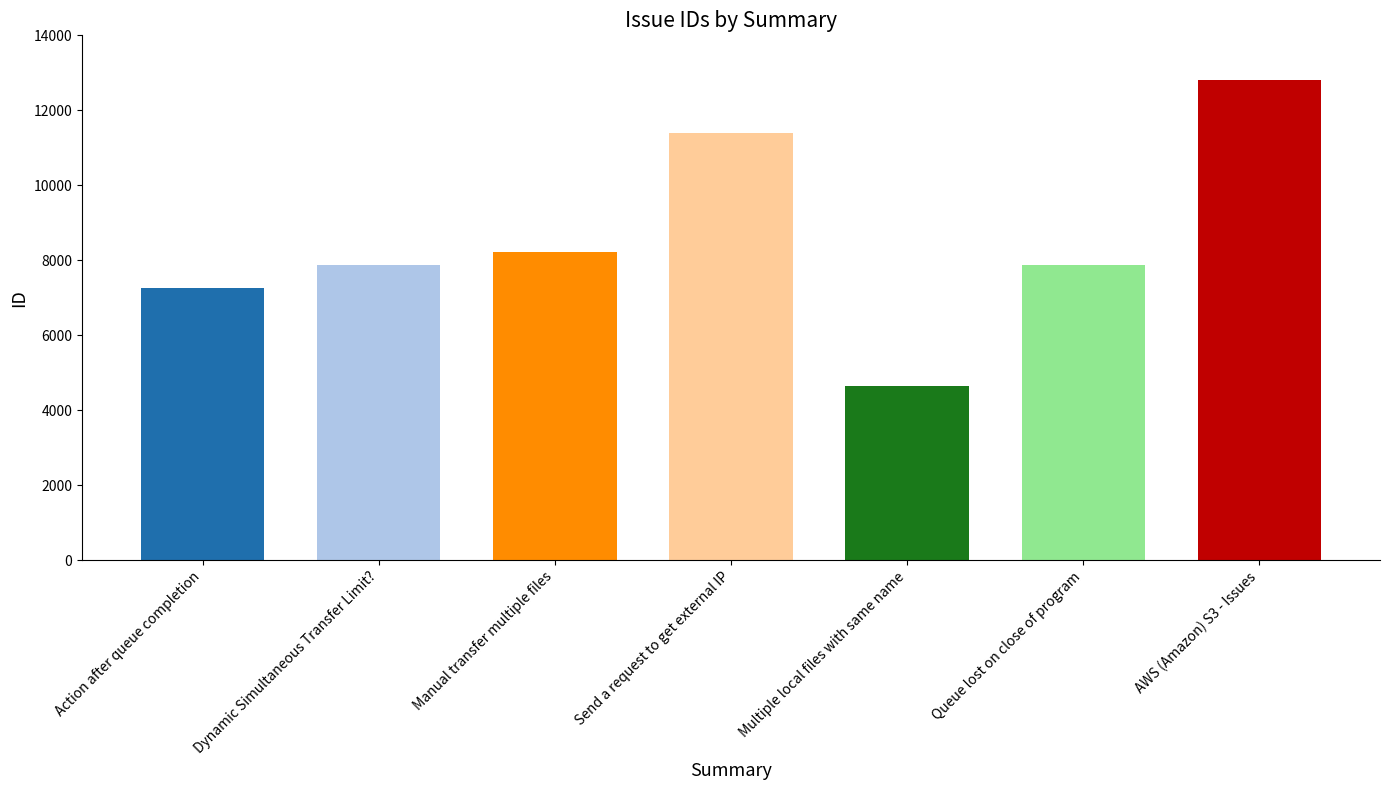

What is the change in value from Manual transfer multiple files to Multiple local files with same name?

-3568